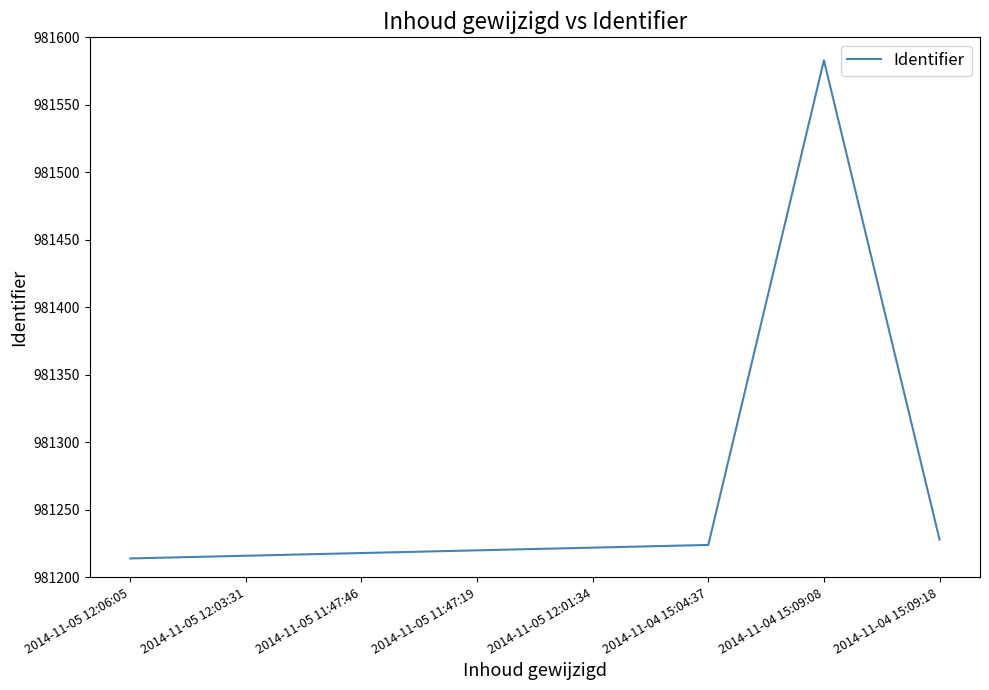

The chart shows a value of 1538327 at 2014-11-05 12:06:05. True or false?

False